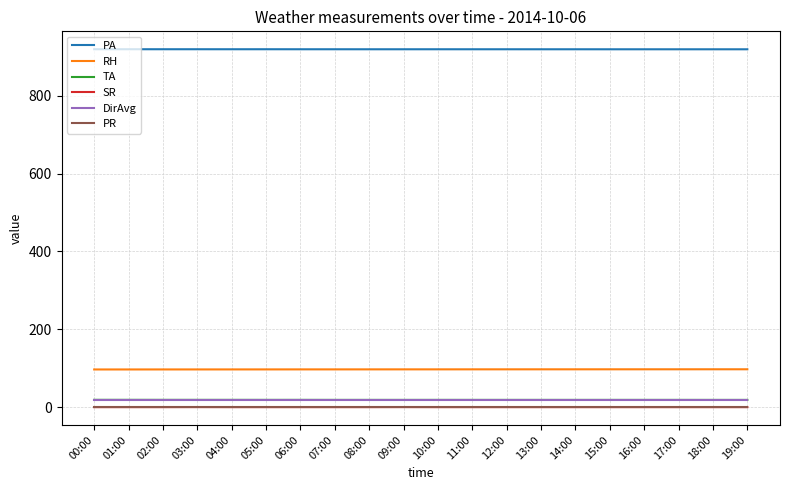

What is the minimum value for PA?

919.4